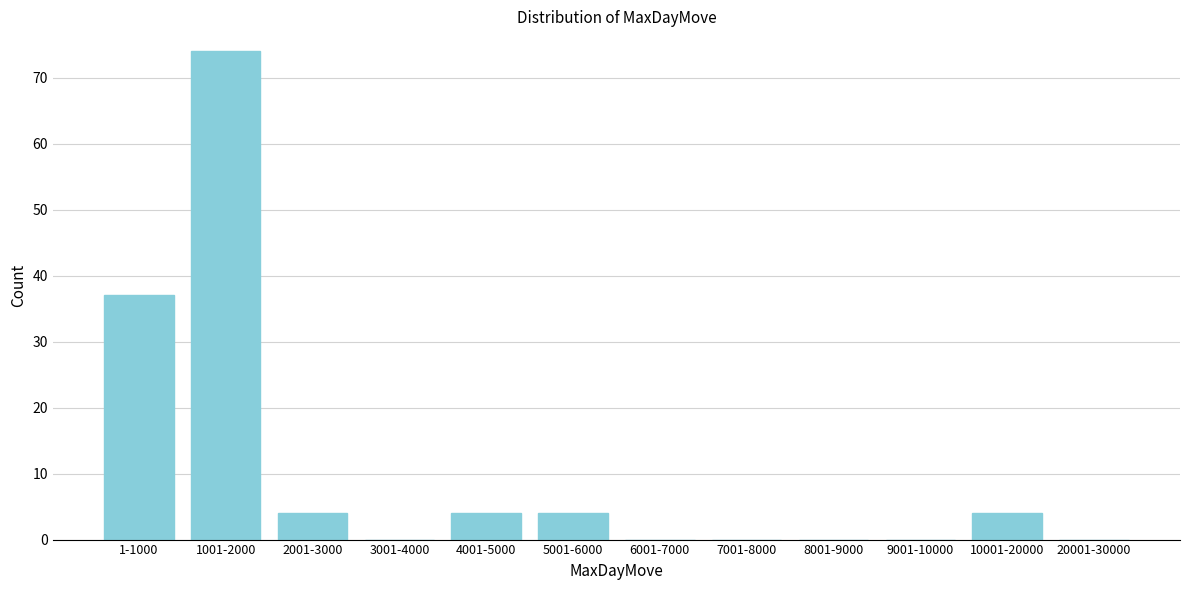

Reading left to right, extract all data points from this chart.

1-1000=37	1001-2000=74	2001-3000=4	3001-4000=0	4001-5000=4	5001-6000=4	6001-7000=0	7001-8000=0	8001-9000=0	9001-10000=0	10001-20000=4	20001-30000=0